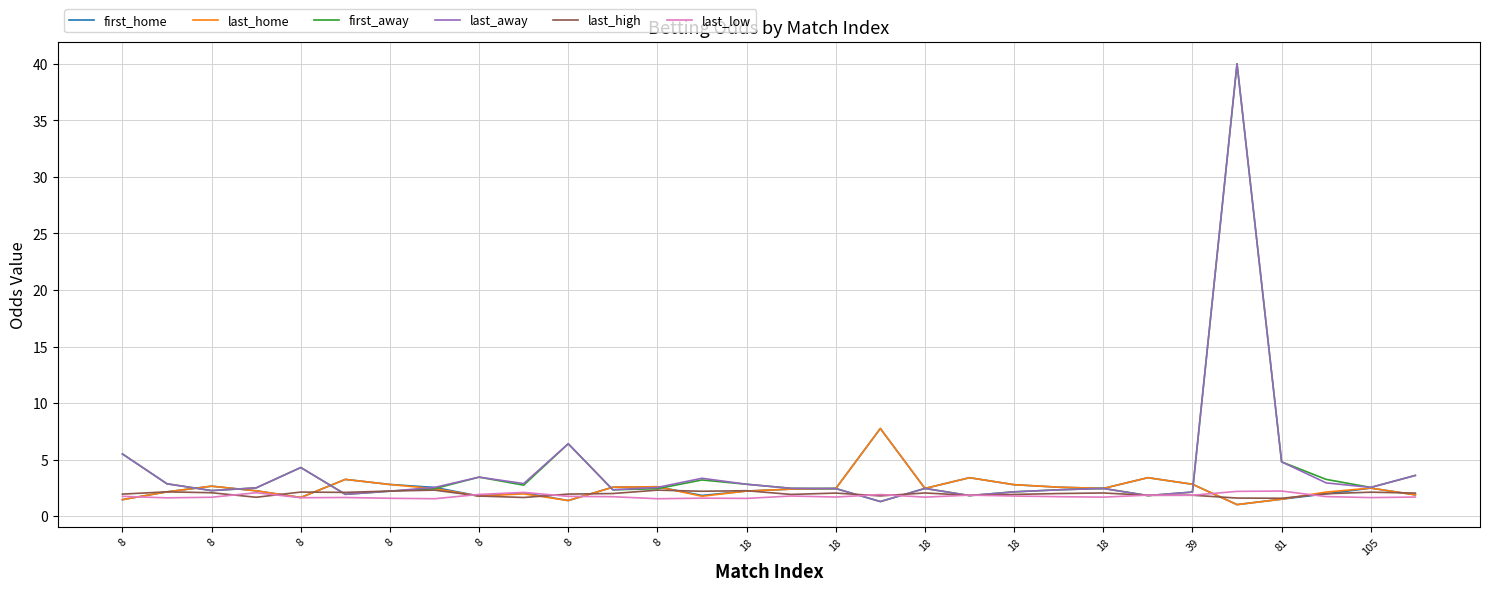

Does the chart have visible grid lines?

Yes